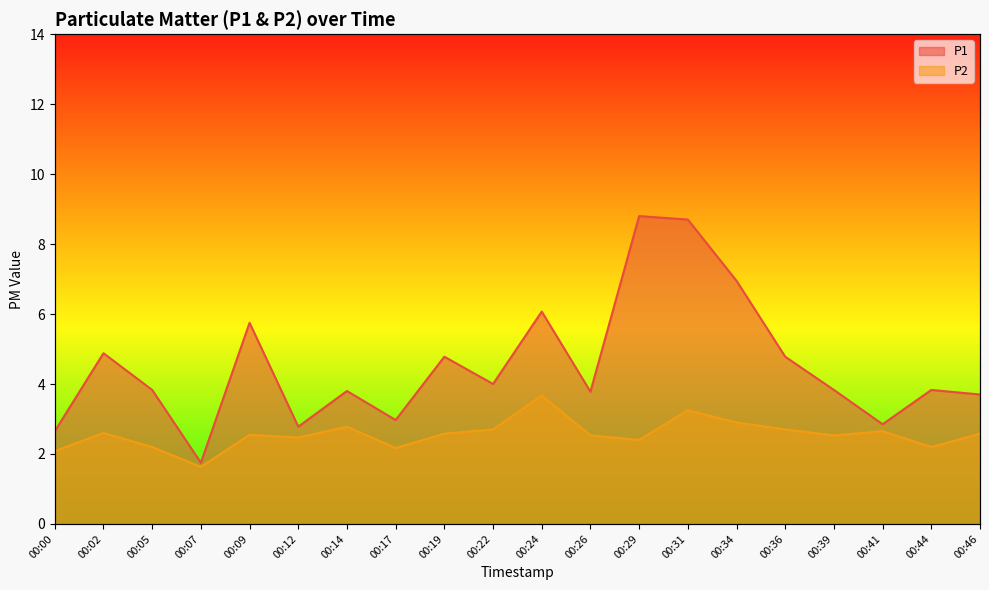

How many distinct data groups are displayed?

2